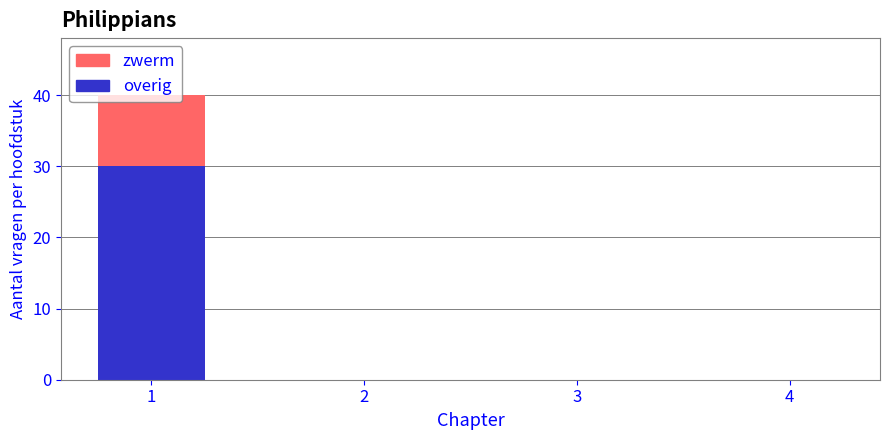

What is the total value across all series at 1?

40